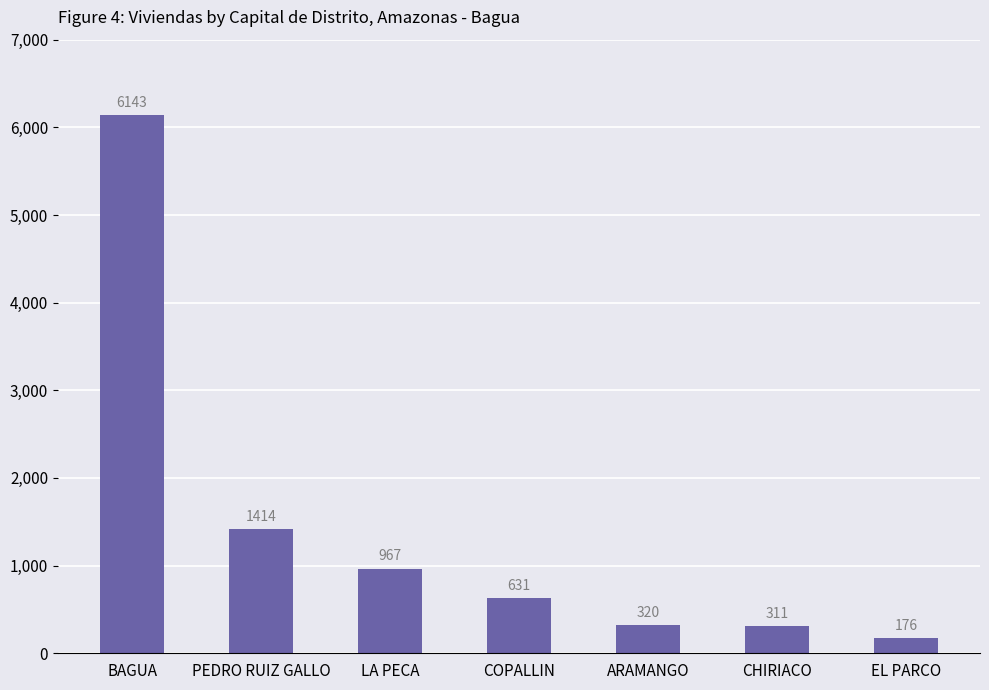

True or false: the data shows 1853 at PEDRO RUIZ GALLO.

False